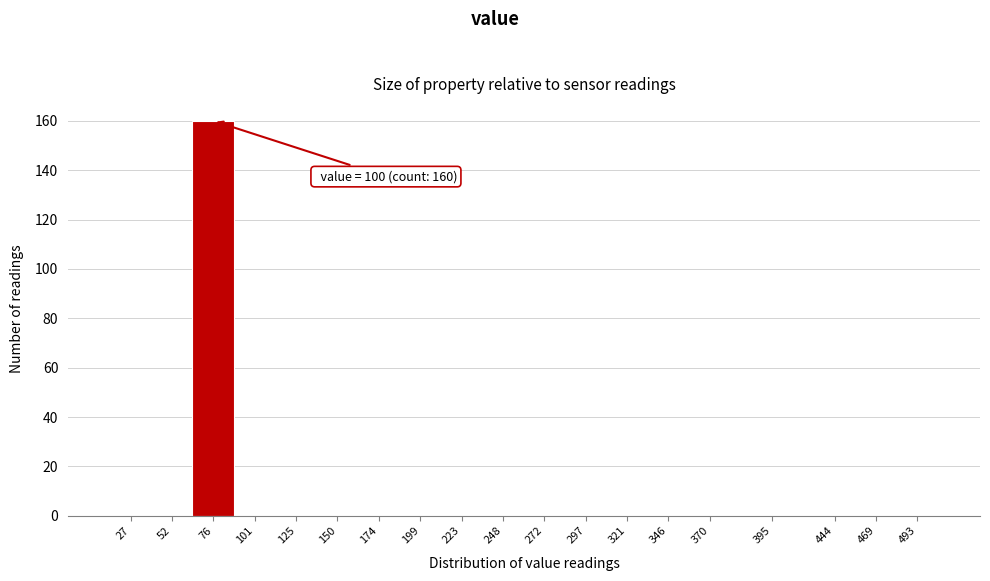

Reading left to right, list all the values displayed in this chart.

27=0	52=0	76=160	101=0	125=0	150=0	174=0	199=0	223=0	248=0	272=0	297=0	321=0	346=0	370=0	395=0	444=0	469=0	493=0